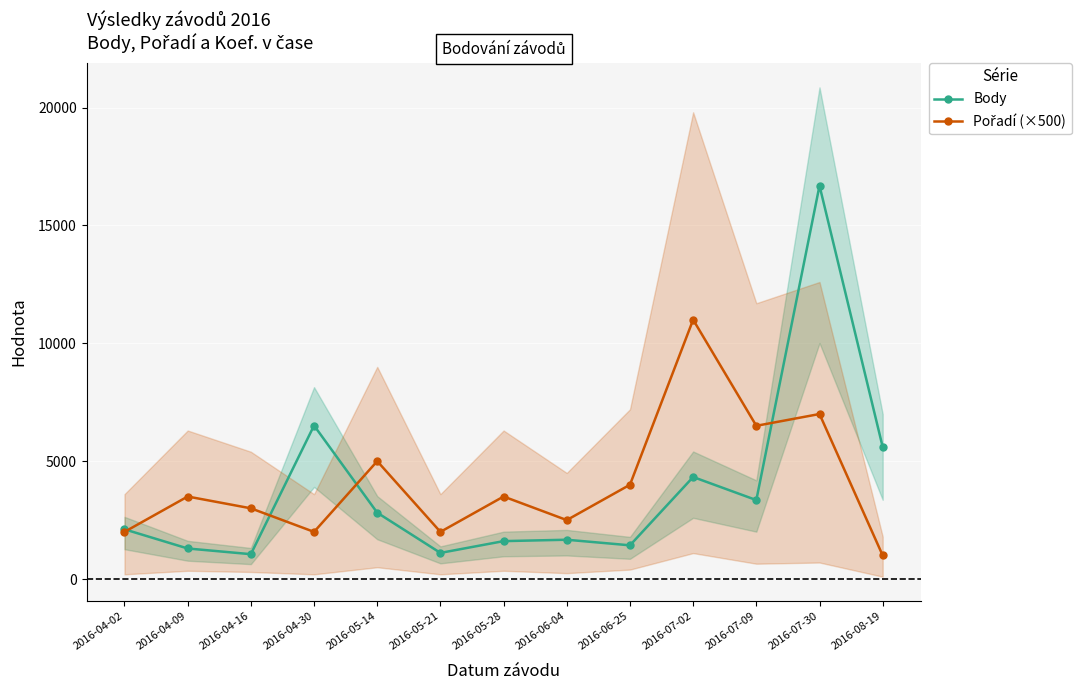

Where do Pořadí (×500) and Body first cross each other?

2016-04-02 and 2016-04-09